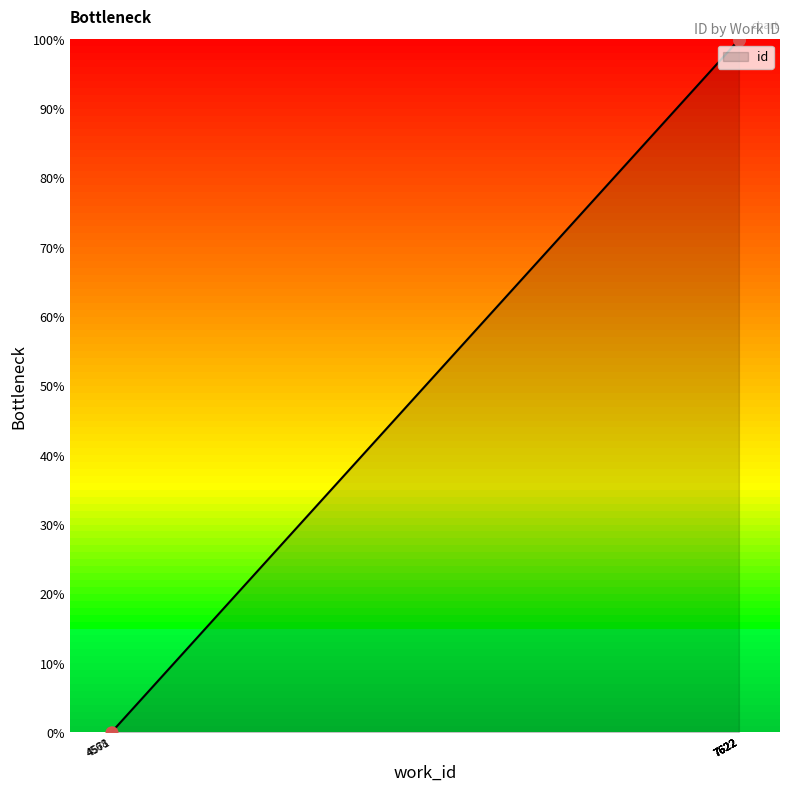

Which has a higher value, 7622 or 4571?

7622